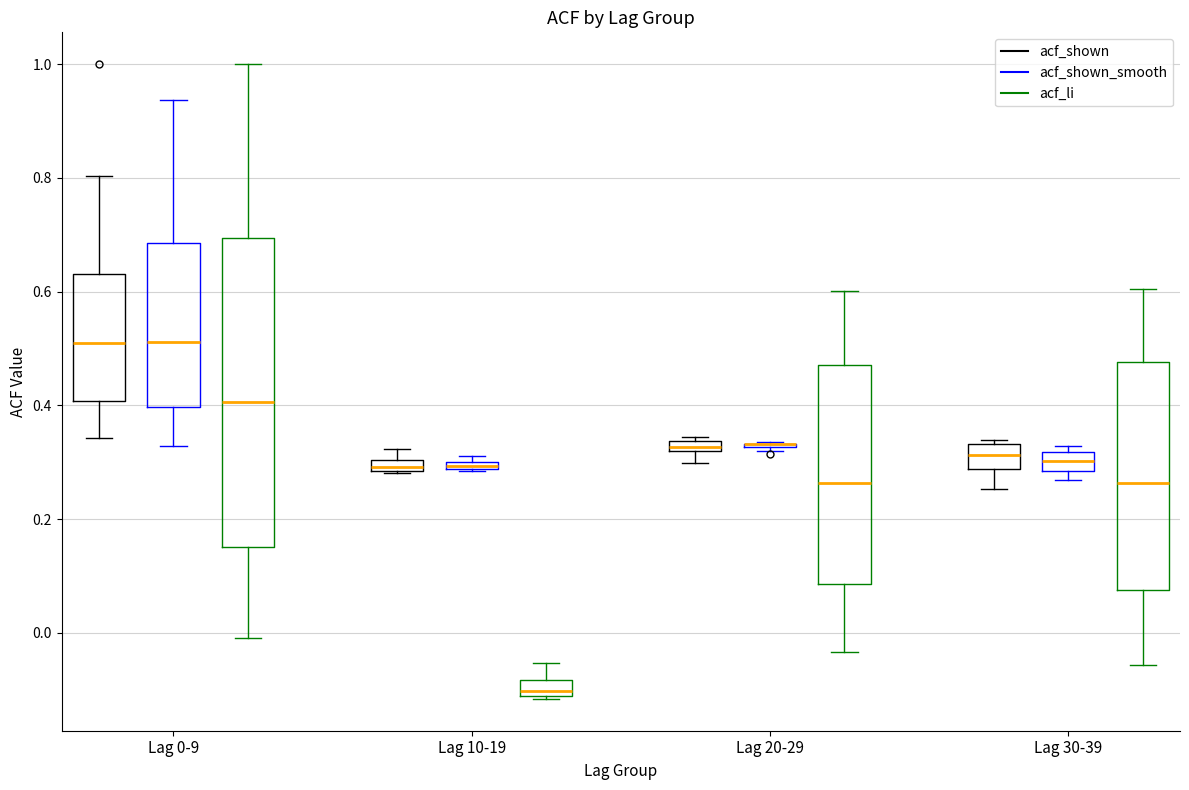

Where is the lower edge of the box for Lag 0-9 (acf_shown_smooth) on the y-axis? The values are not printed on the chart, so give them approximately, as read against the axis.

0.40